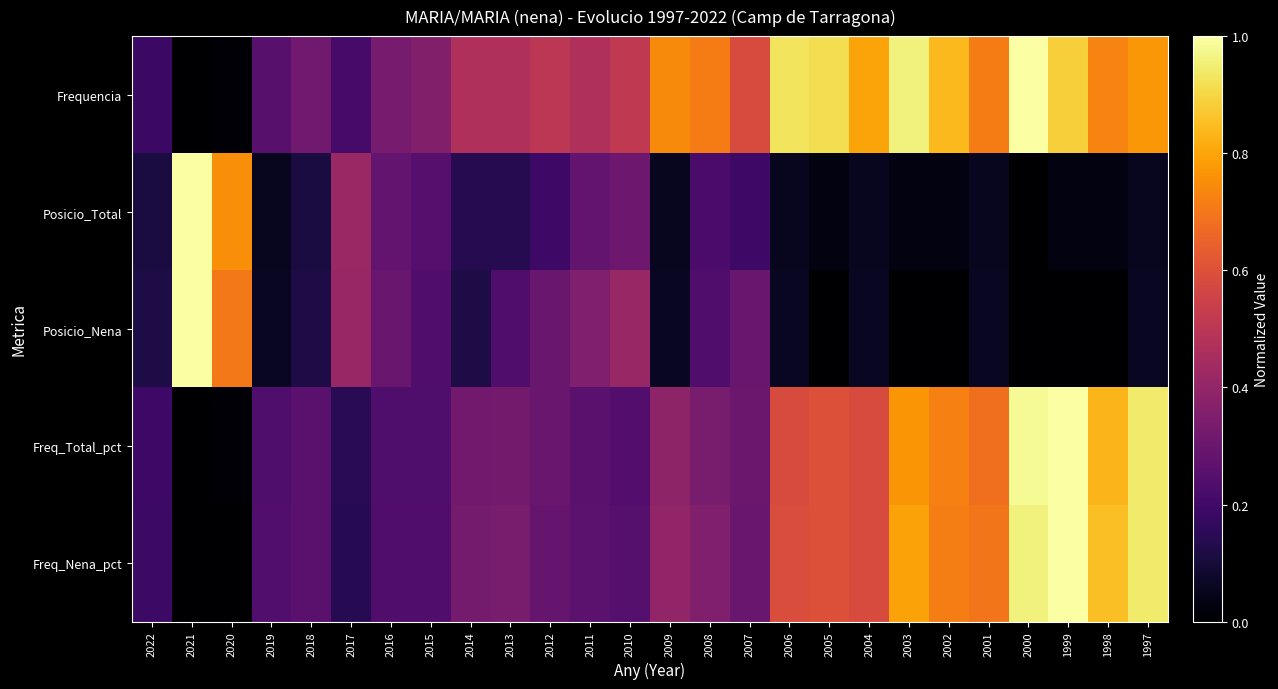

What is the difference between the highest and lowest values at 1997?

0.9